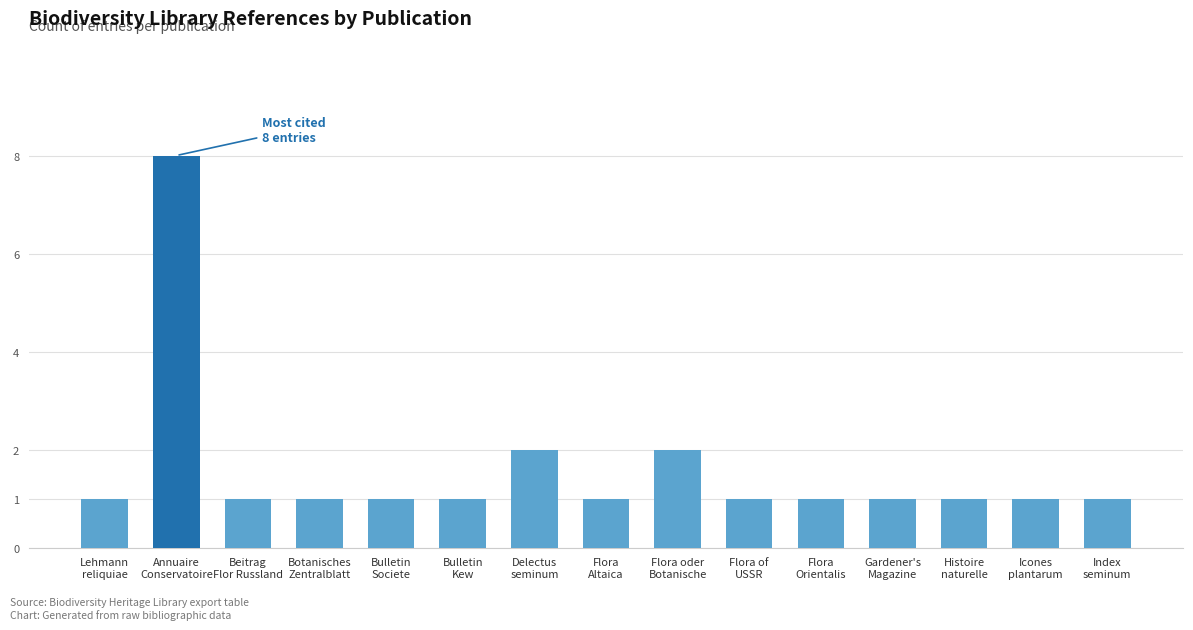

What position from the right is Flora
Altaica?

8